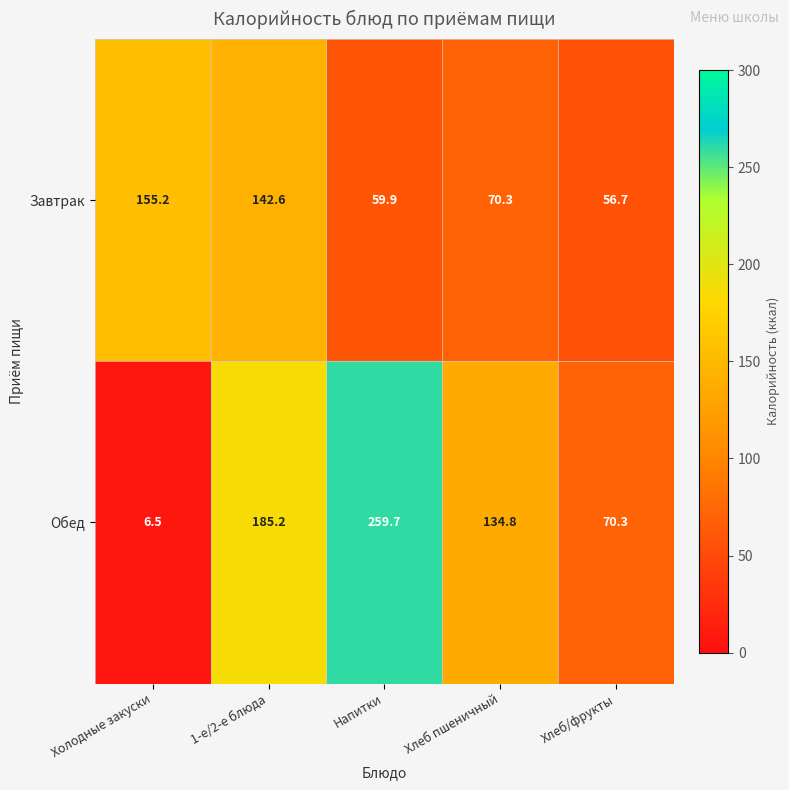

Which series has the largest total across all categories?

Обед